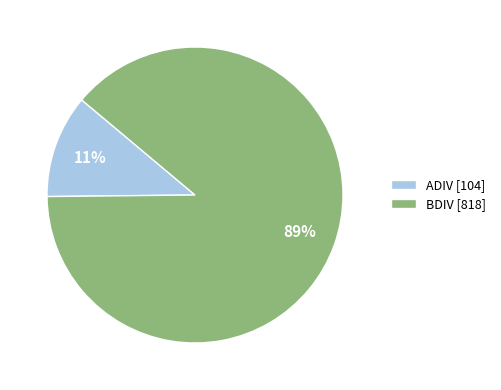

How many segments does this pie chart have?

2